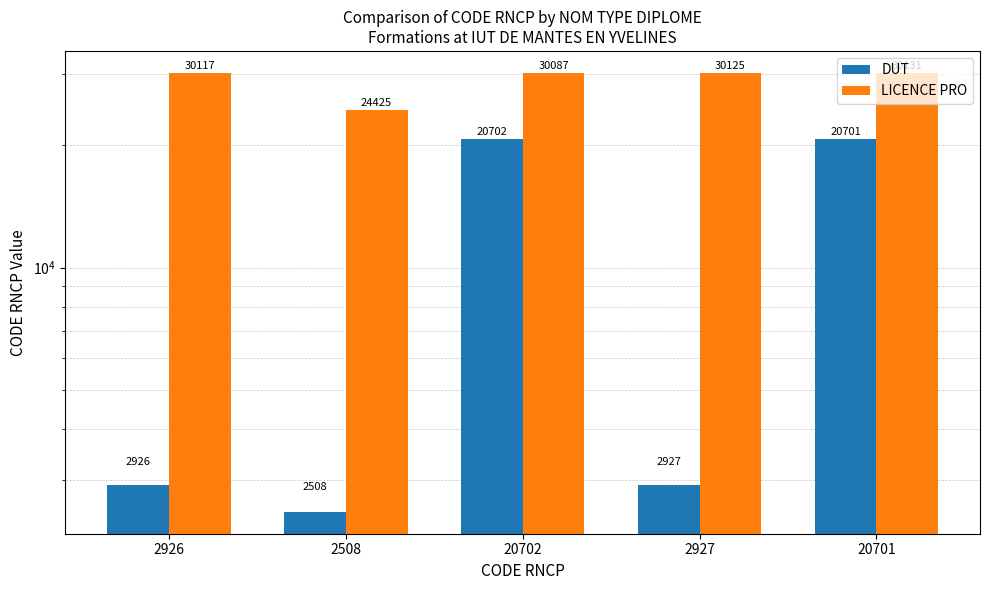

How many bars are there in total?

10